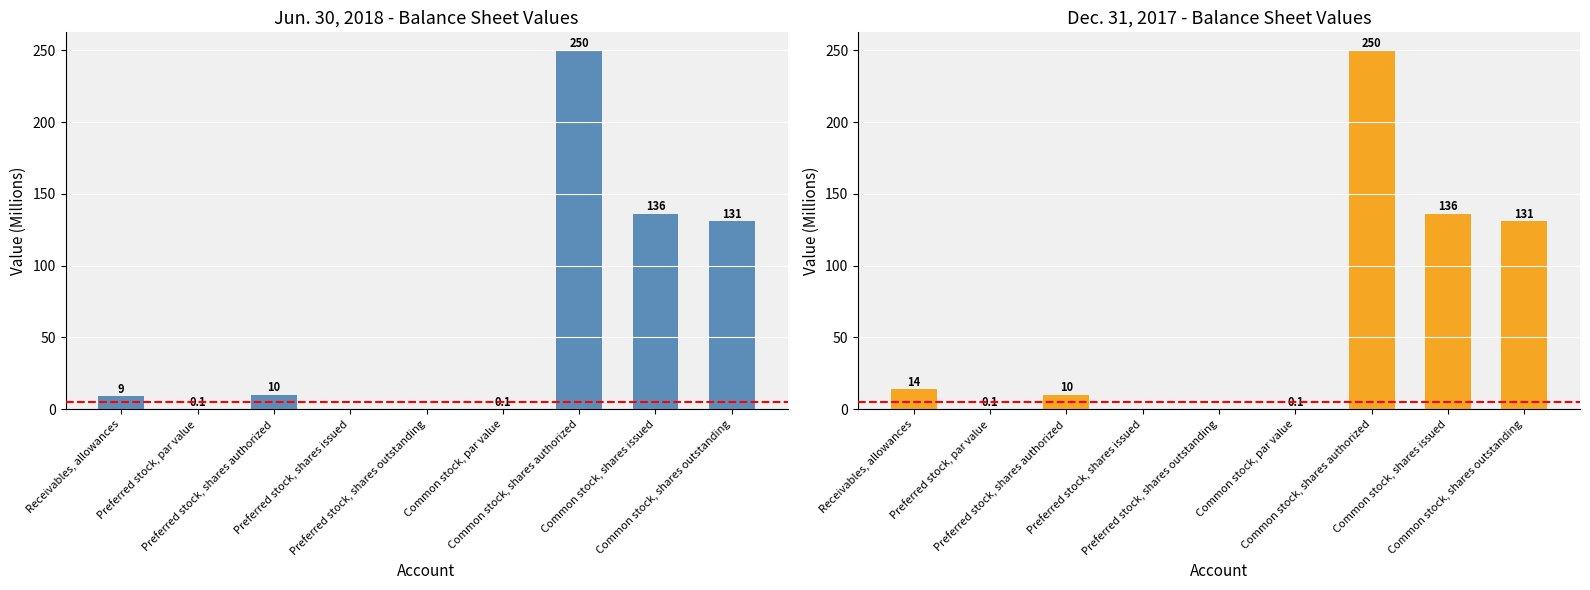

Does the chart contain stacked bars?

No